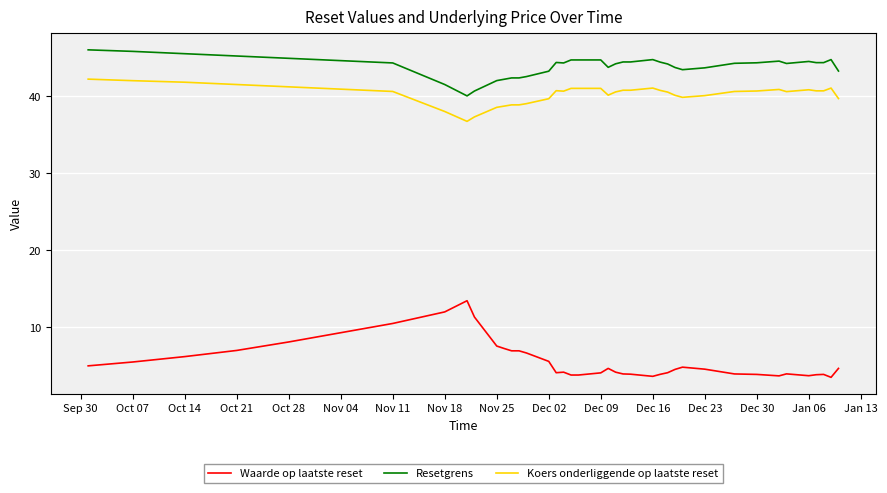

True or false: Koers onderliggende op laatste reset and Waarde op laatste reset intersect in this chart.

False